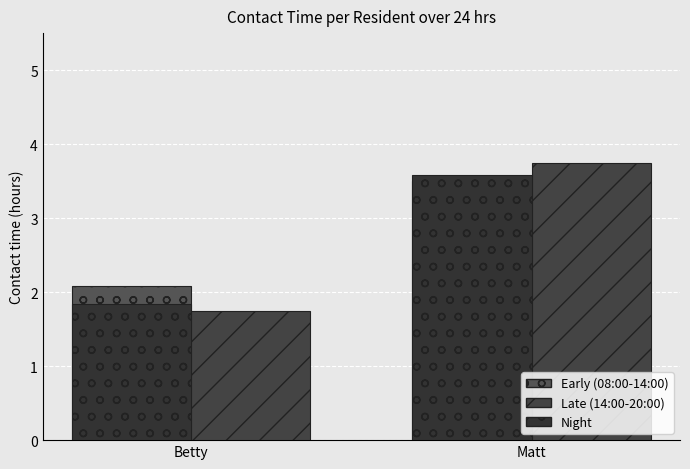

Is it true that Night equals 2.8 at Betty?

False